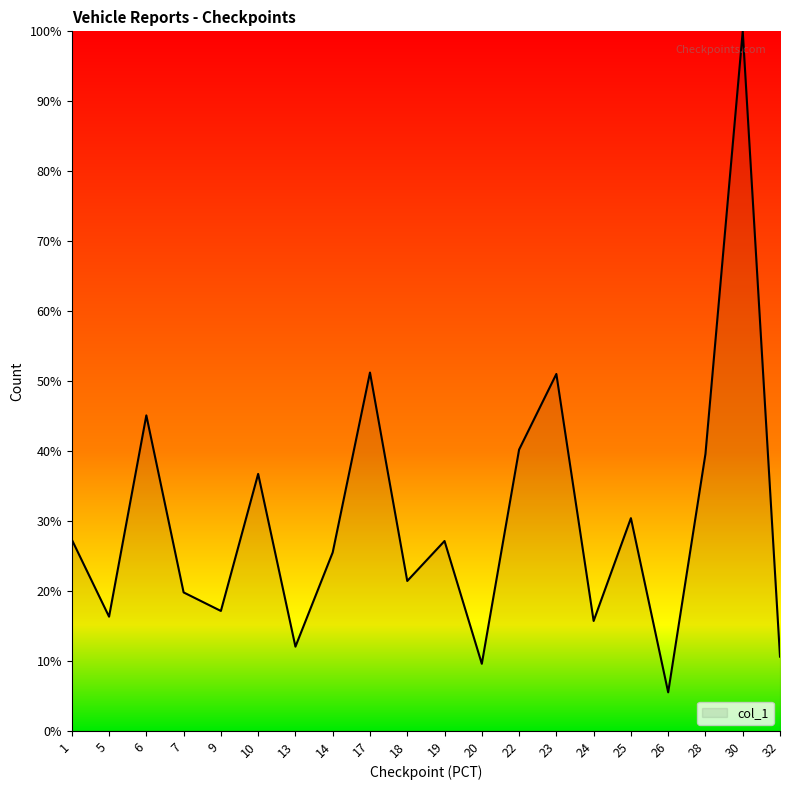

What is the greatest value displayed?

100.0